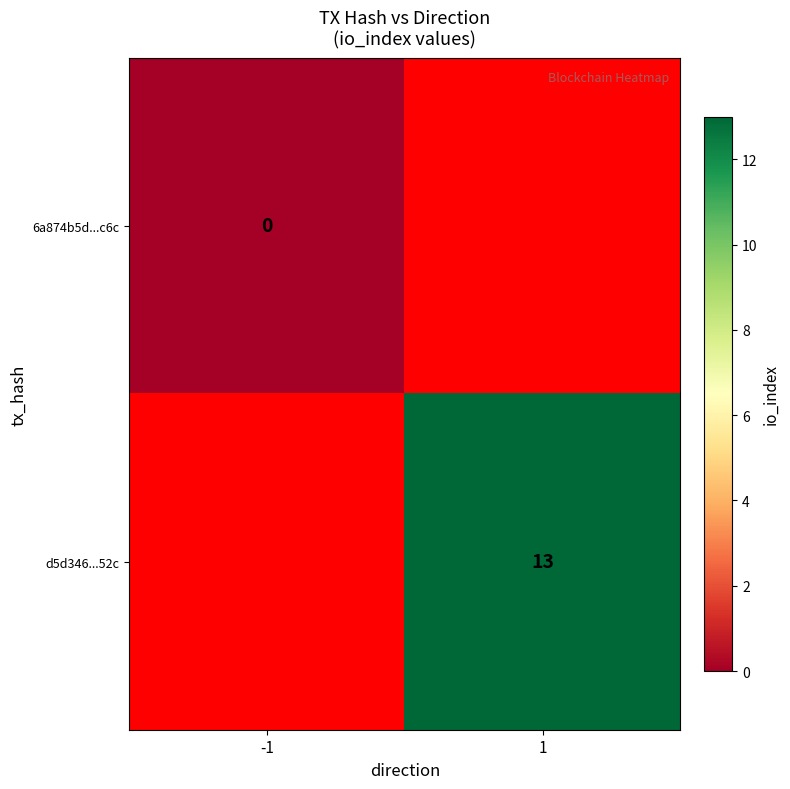

Is the value of 6a874b5d...c6c at 1 greater than the value of d5d346...52c at 1?

No